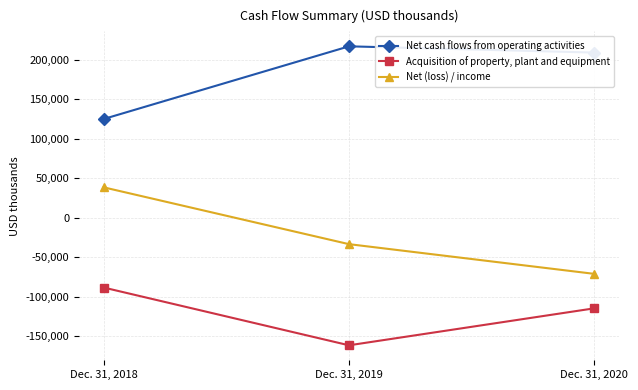

Rank the series by their average value, from highest to lowest.

Net cash flows from operating activities, Net (loss) / income, Acquisition of property, plant and equipment